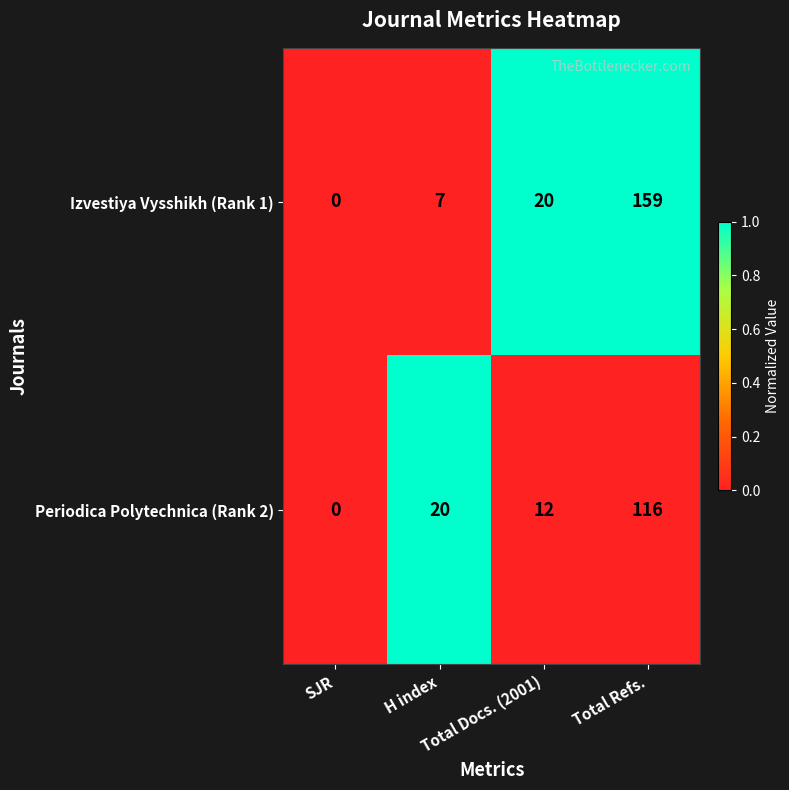

What is the maximum value shown in the chart?

159